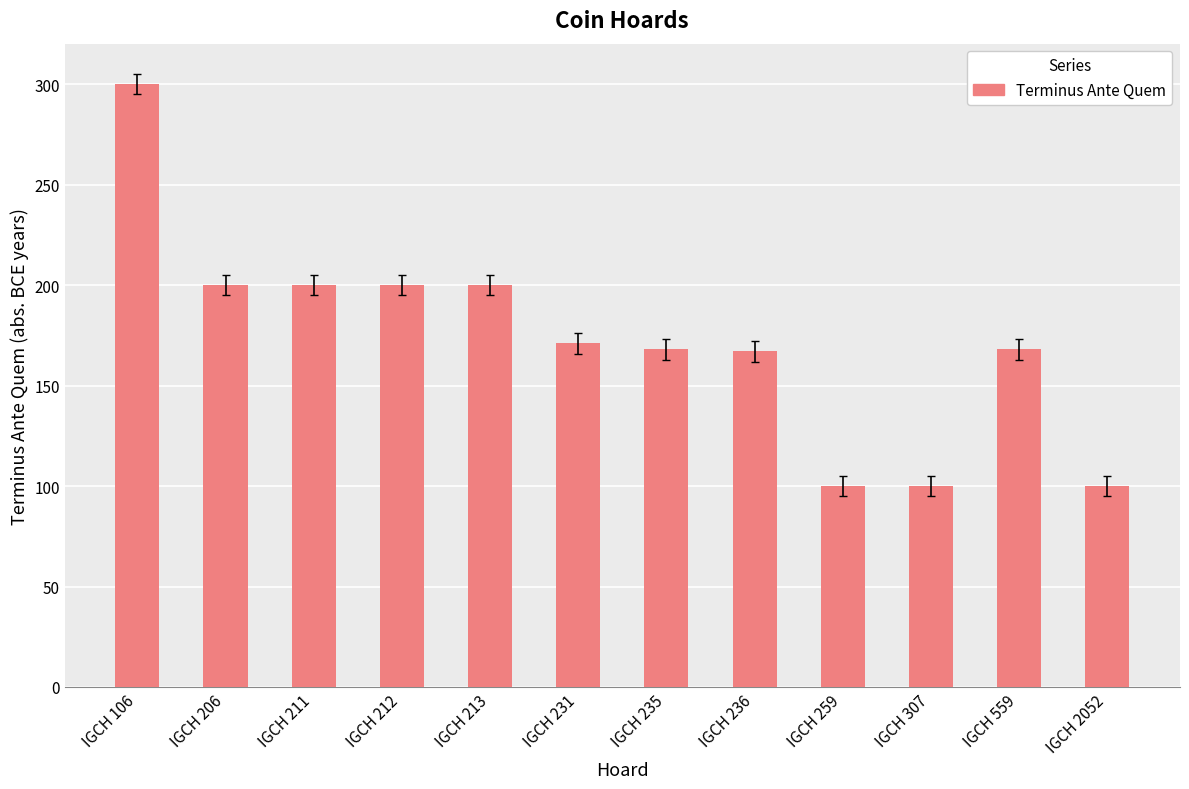

What is the difference between the maximum and second lowest values?

200